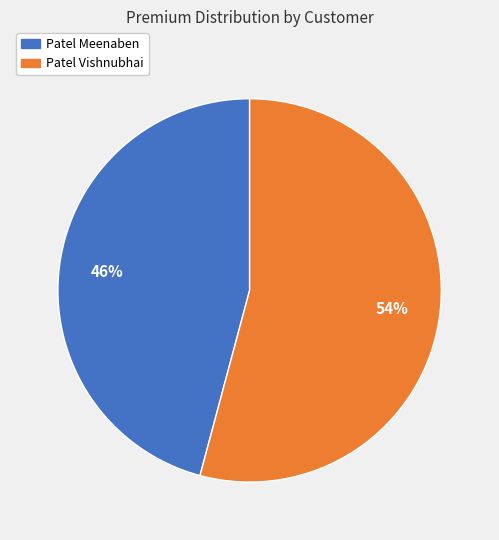

To the nearest percent, what is the difference between the Patel Vishnubhai and Patel Meenaben slice percentages?

8%